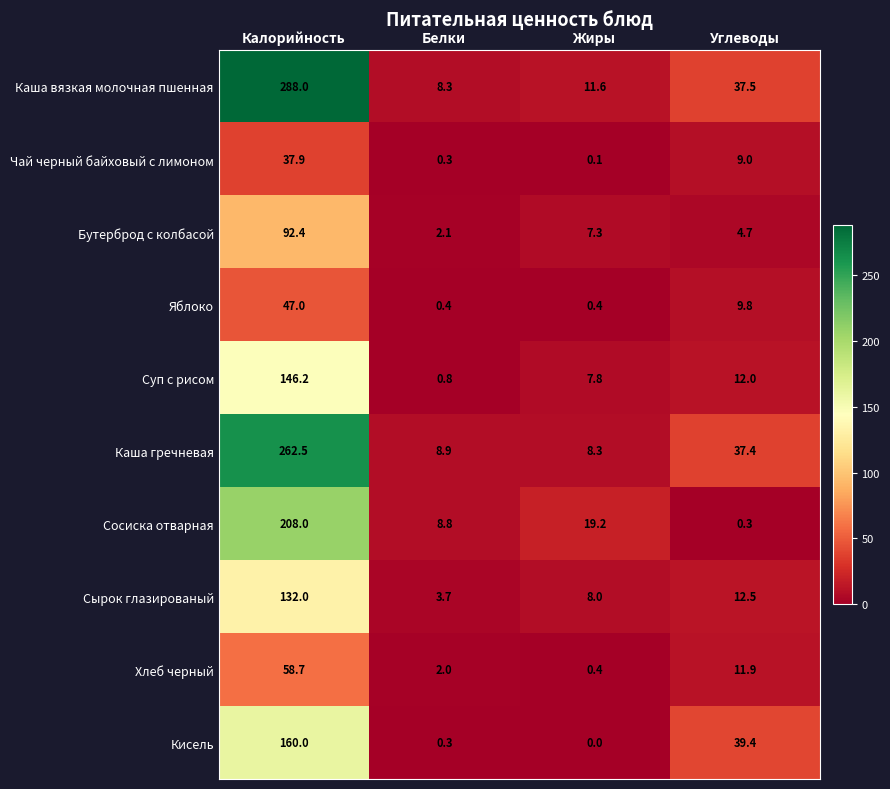

Rank the series by their maximum value, from lowest to highest.

Чай черный байховый с лимоном, Яблоко, Хлеб черный, Бутерброд с колбасой, Сырок глазированый, Суп с рисом, Кисель, Сосиска отварная, Каша гречневая, Каша вязкая молочная пшенная